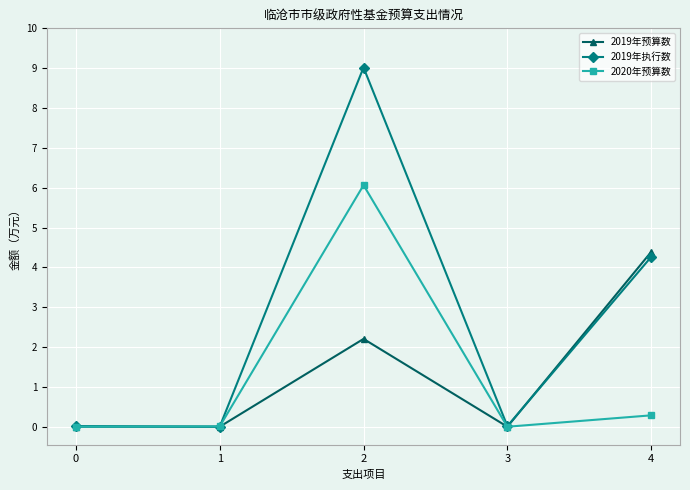

Which category has the highest value across all series?

2